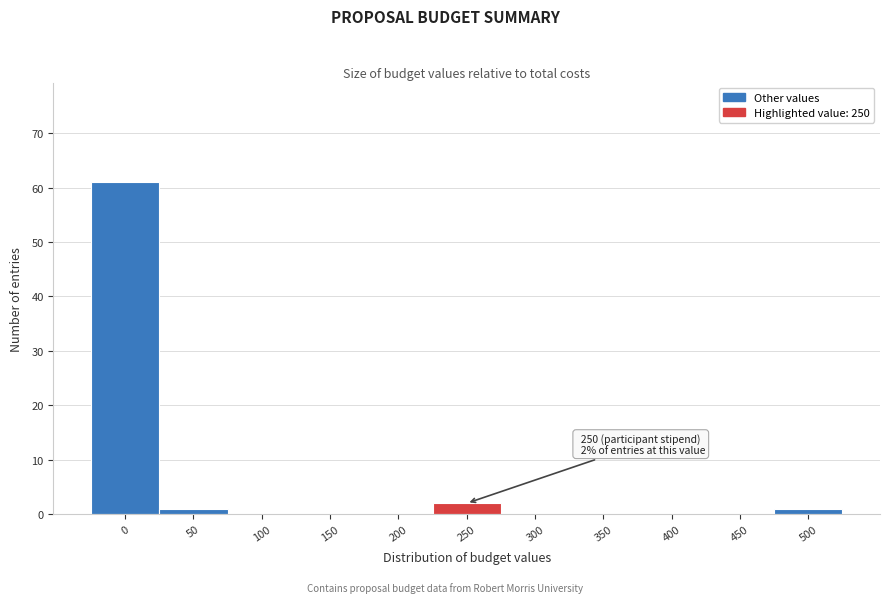

Reading left to right, transcribe all the data shown in this chart.

0=61	50=1	100=0	150=0	200=0	250=2	300=0	350=0	400=0	450=0	500=1